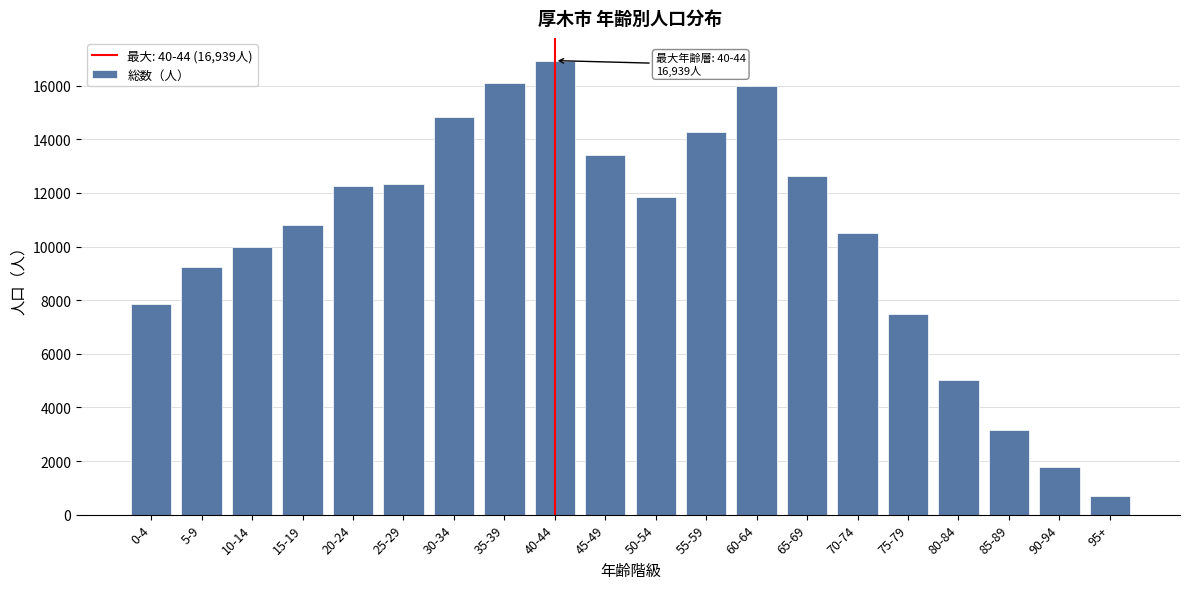

Reading left to right, extract all data points from this chart.

0-4=7862	5-9=9225	10-14=9981	15-19=10796	20-24=12252	25-29=12330	30-34=14821	35-39=16096	40-44=16939	45-49=13423	50-54=11868	55-59=14292	60-64=15975	65-69=12625	70-74=10524	75-79=7494	80-84=5031	85-89=3174	90-94=1773	95+=688